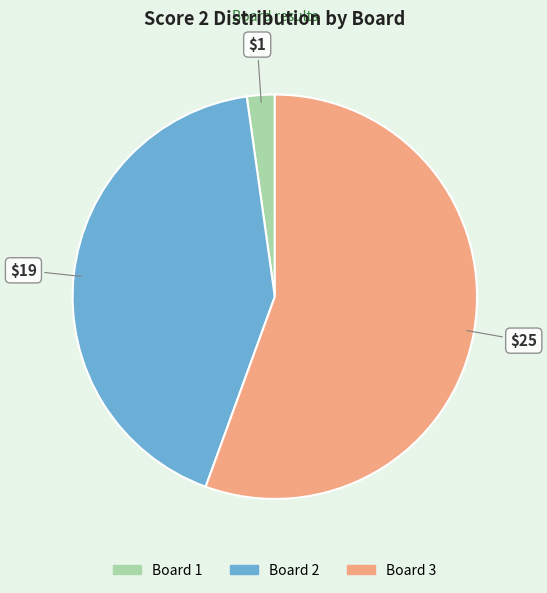

What is the smallest slice in the pie chart?

Board 1